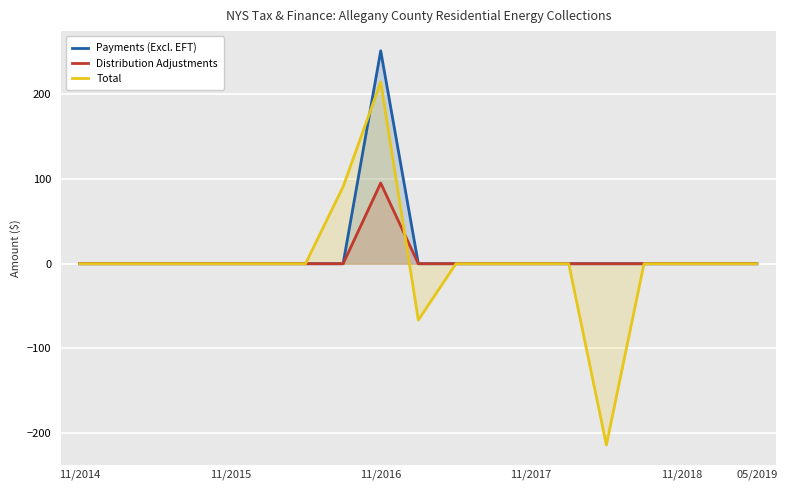

How many values in Payments (Excl. EFT) are above zero?

1